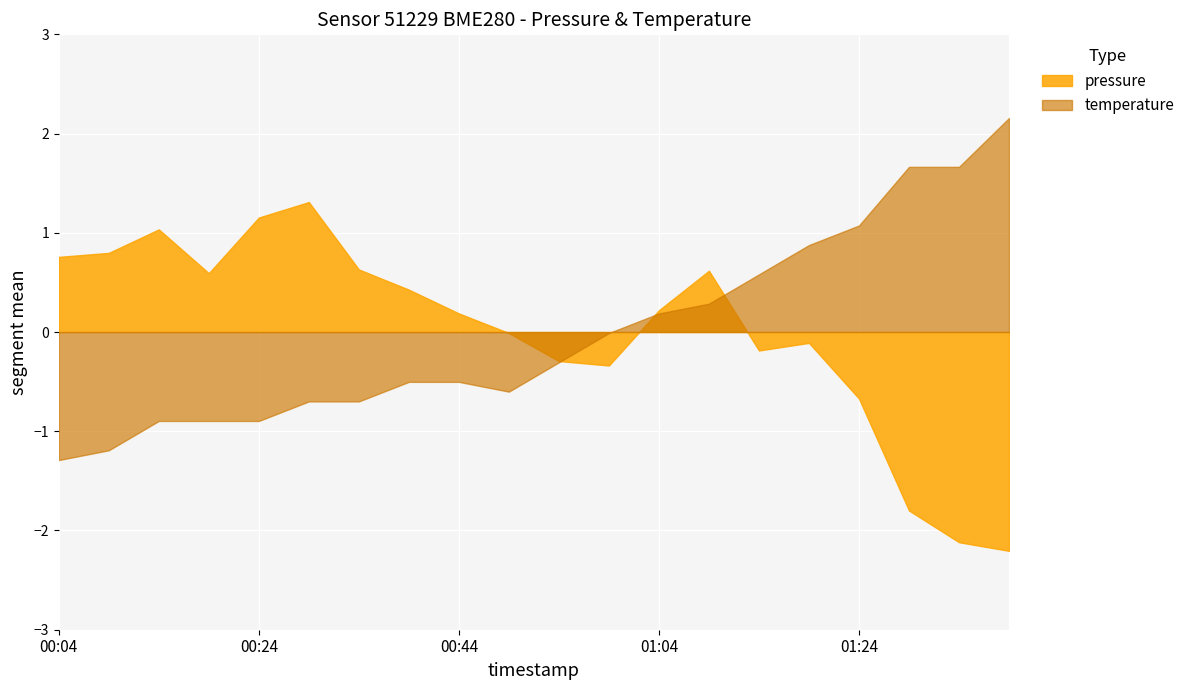

The value of pressure at 00:29 is 0.8. True or false?

False